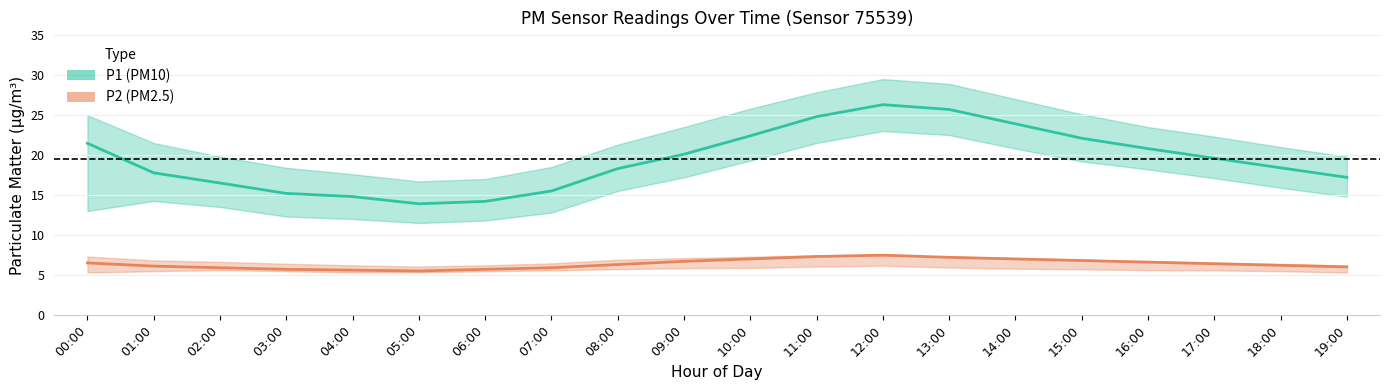

The value of P1_upper at 12:00 is 11.9. True or false?

False